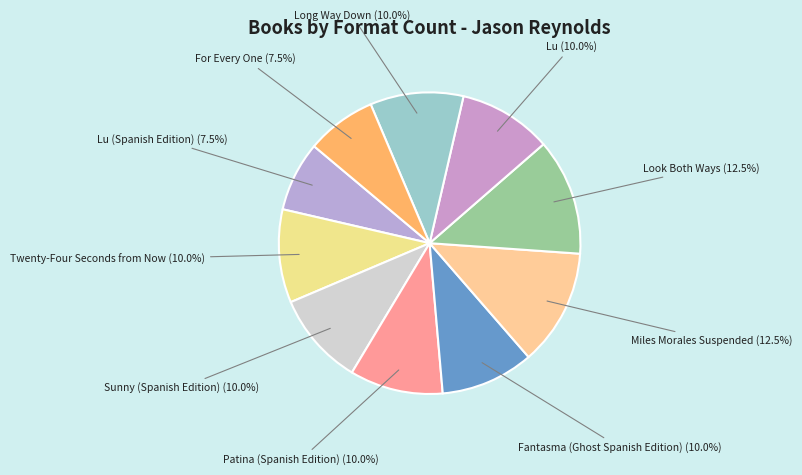

What is the total percentage of Fantasma (Ghost Spanish Edition) and For Every One?

17.5%